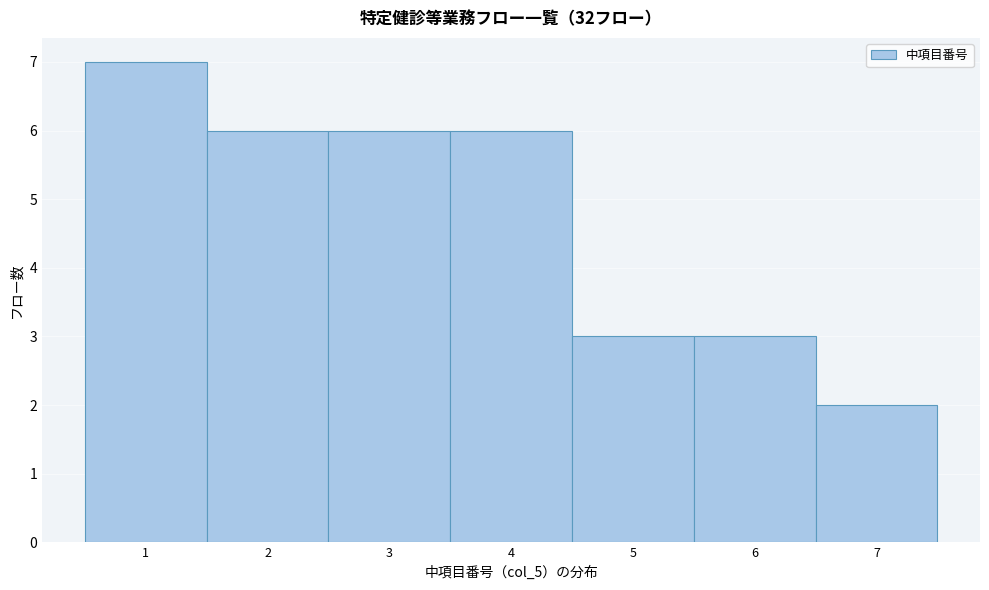

Reading left to right, list every bar in this chart as the range it spans on the x-axis followed by its height. The values are not printed on the chart, so give them approximately, as read against the axis.

0.5 to 1.5: 7
1.5 to 2.5: 6
2.5 to 3.5: 6
3.5 to 4.5: 6
4.5 to 5.5: 3
5.5 to 6.5: 3
6.5 to 7.5: 2